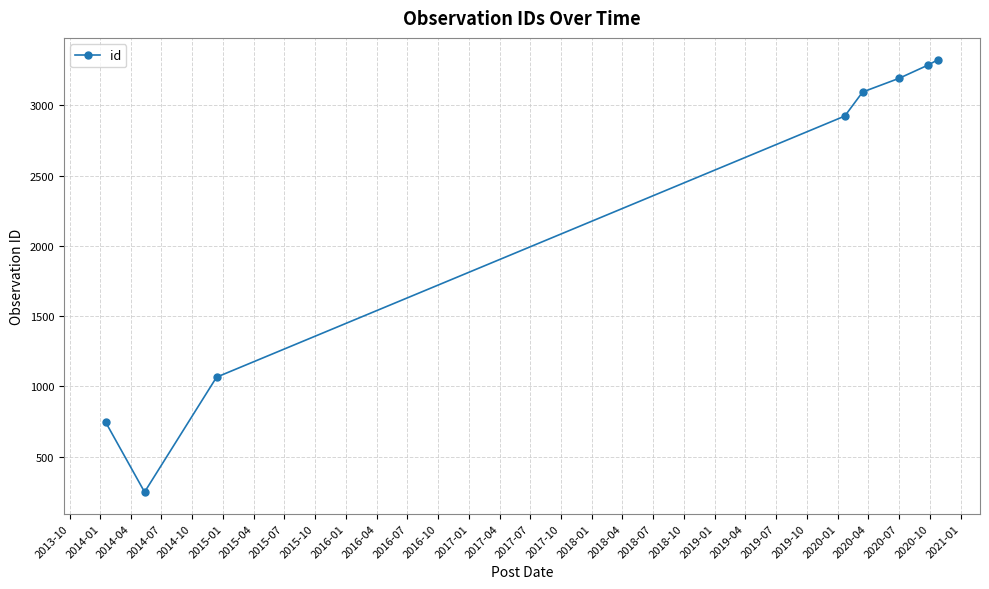

How many interior local valleys (lower than both neighbors) does the data have?

1